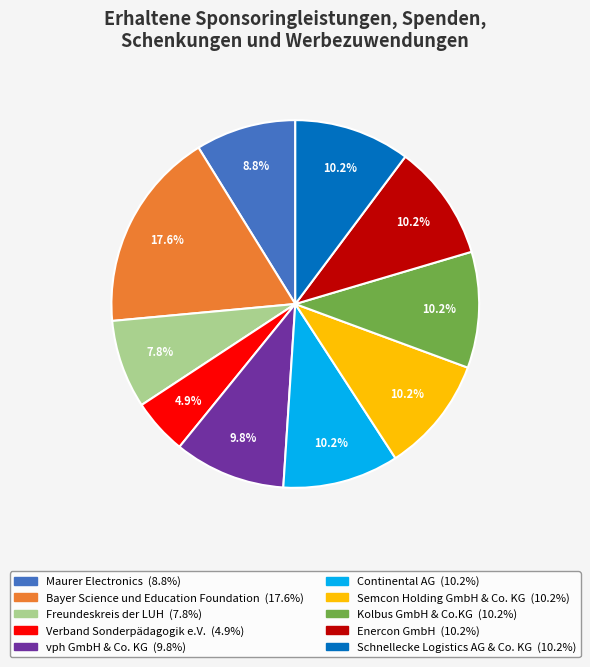

Is it true that Kolbus GmbH & Co.KG is 10% of the pie?

True